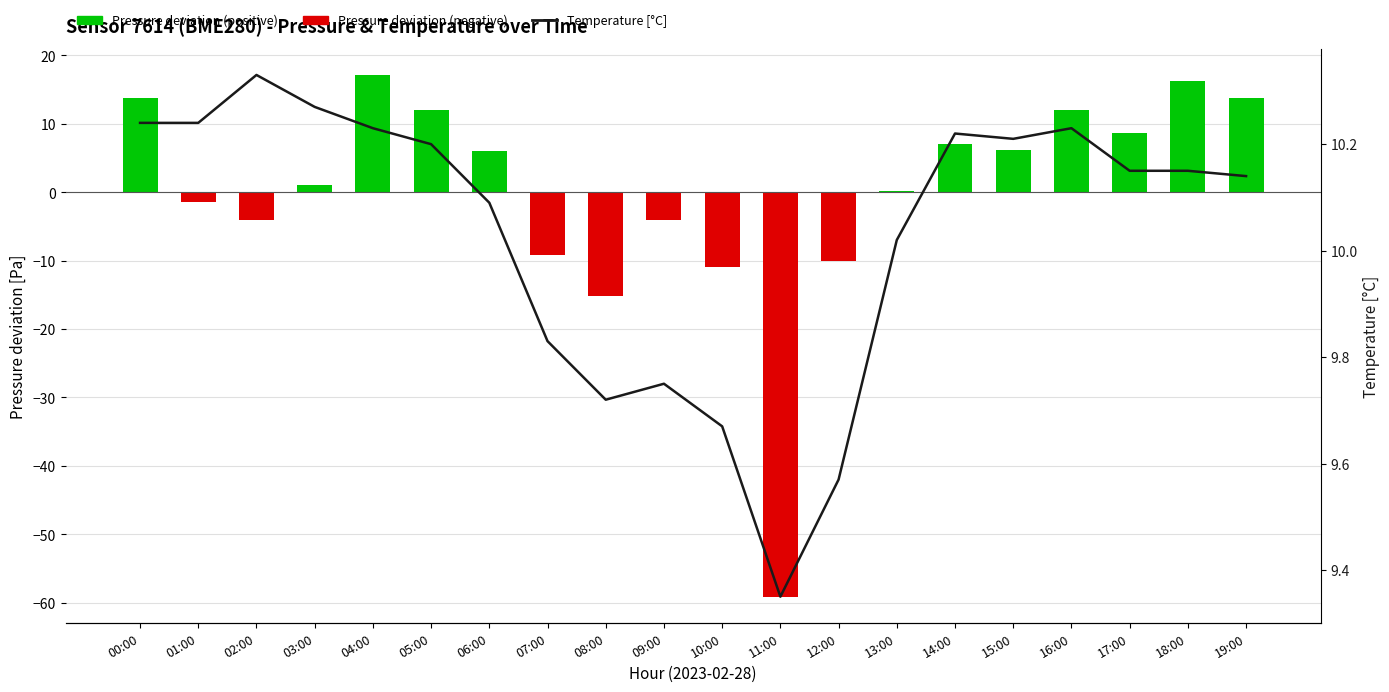

What is the maximum value shown in the chart?

10.3